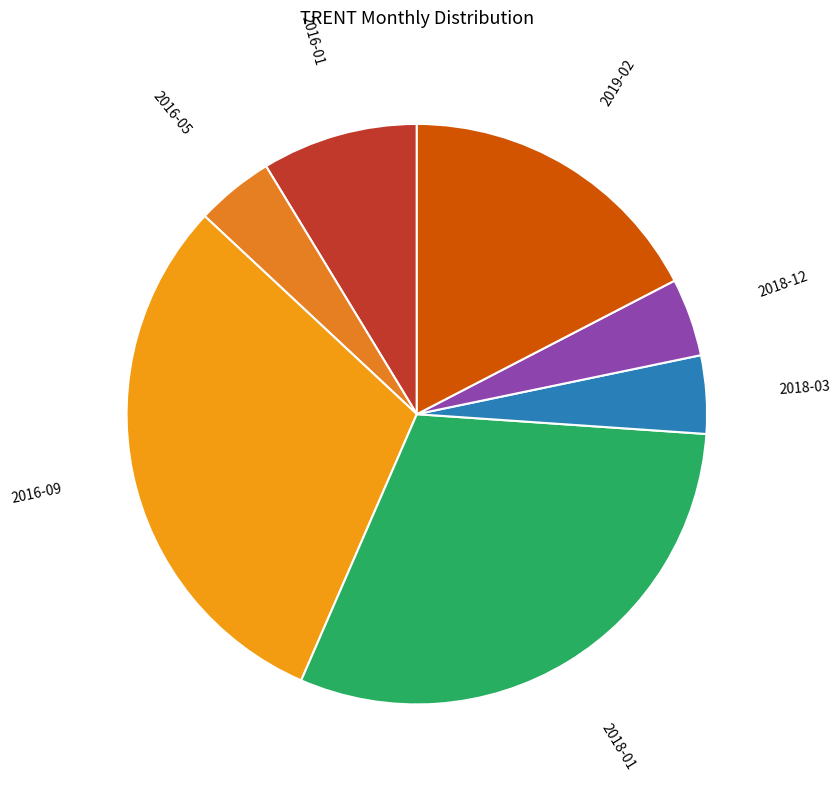

How many segments does this pie chart have?

7